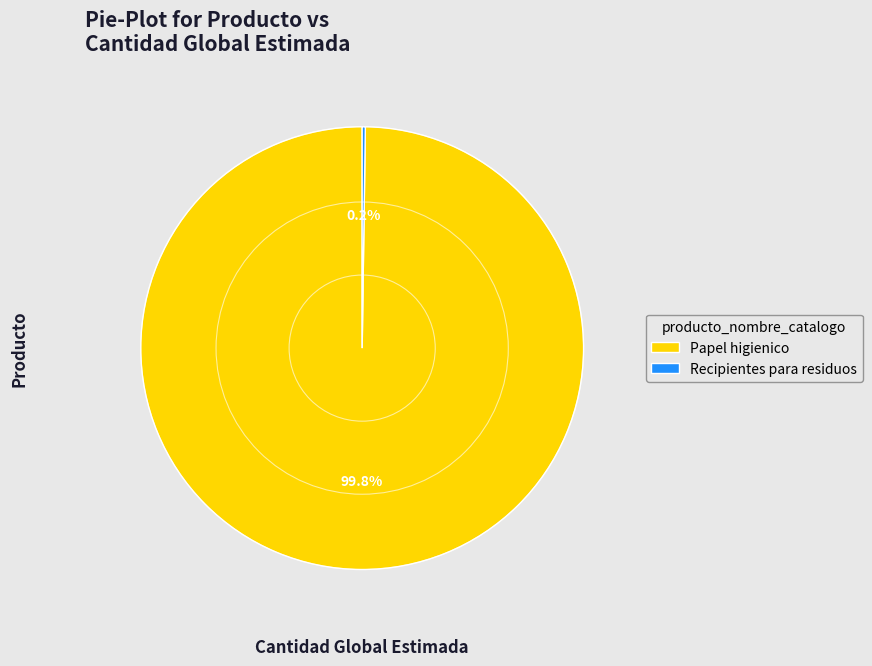

What is the majority slice?

Papel higienico